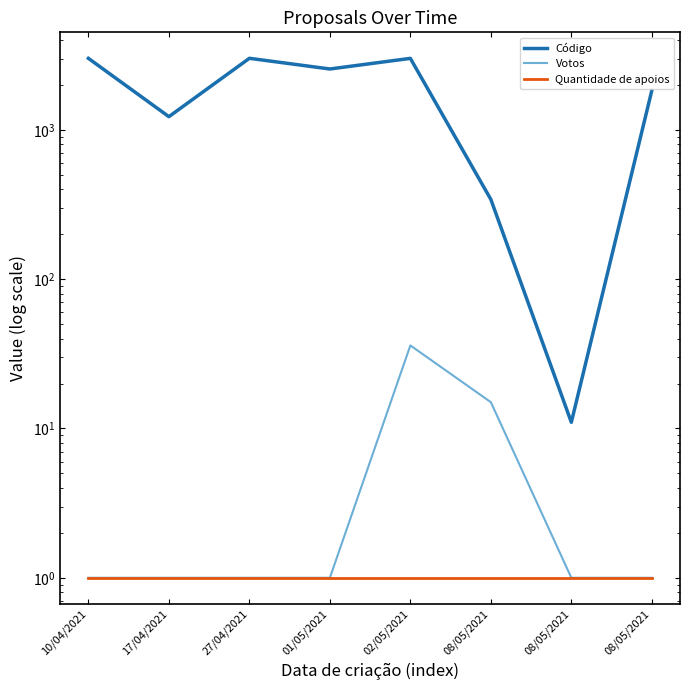

What is the difference between the maximum and minimum values in the Código series?

3004